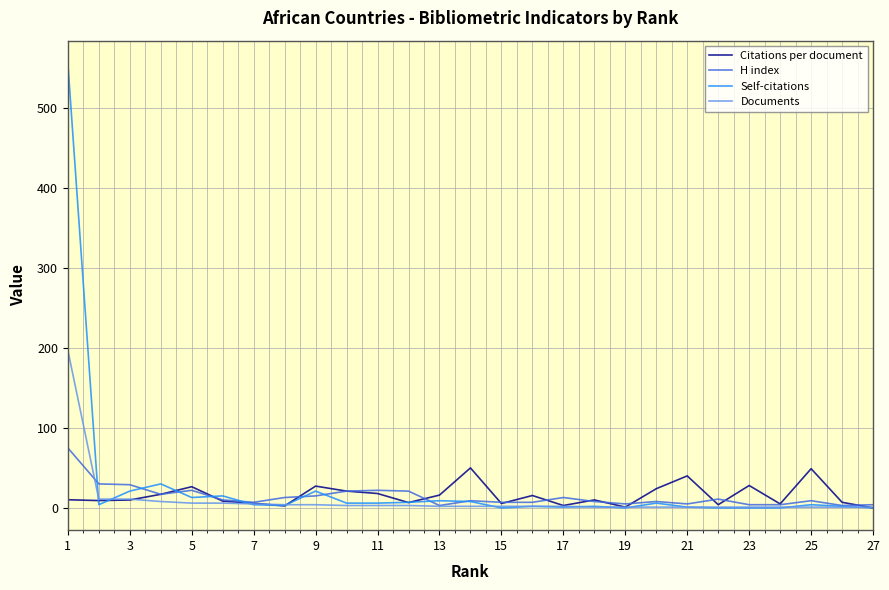

Which series has the widest spread of values?

Self-citations